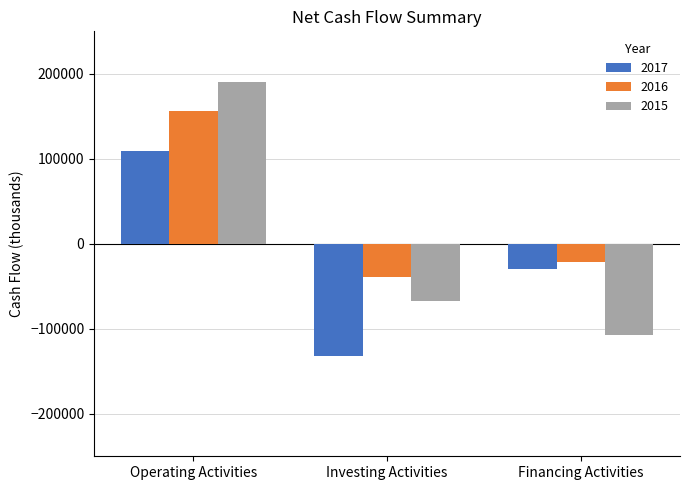

What is the difference between the maximum and minimum values in the 2016 series?

194943